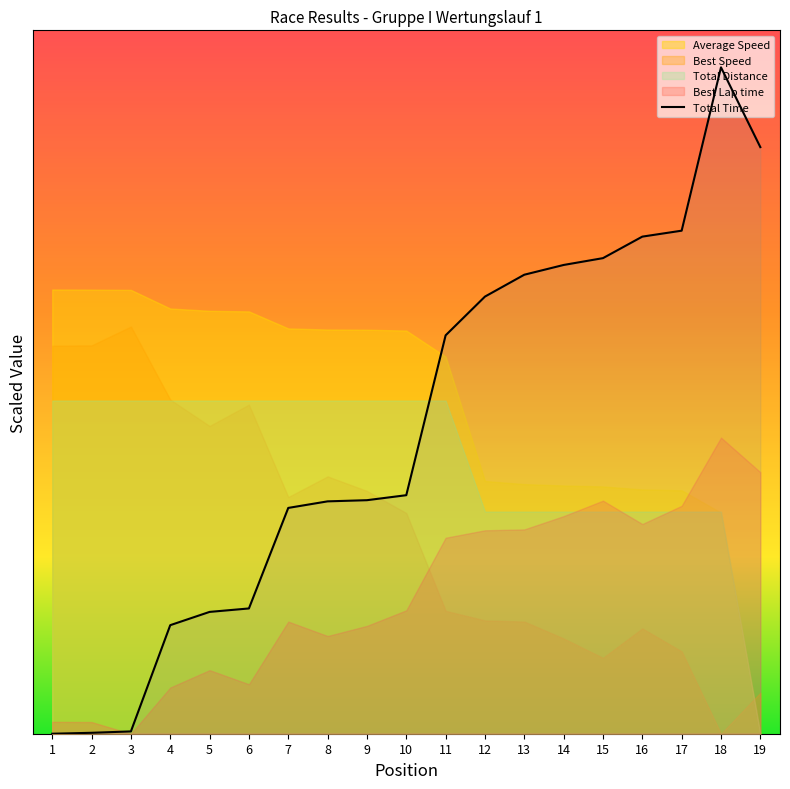

What is the sum of the values at 17 and 2?

1361.3